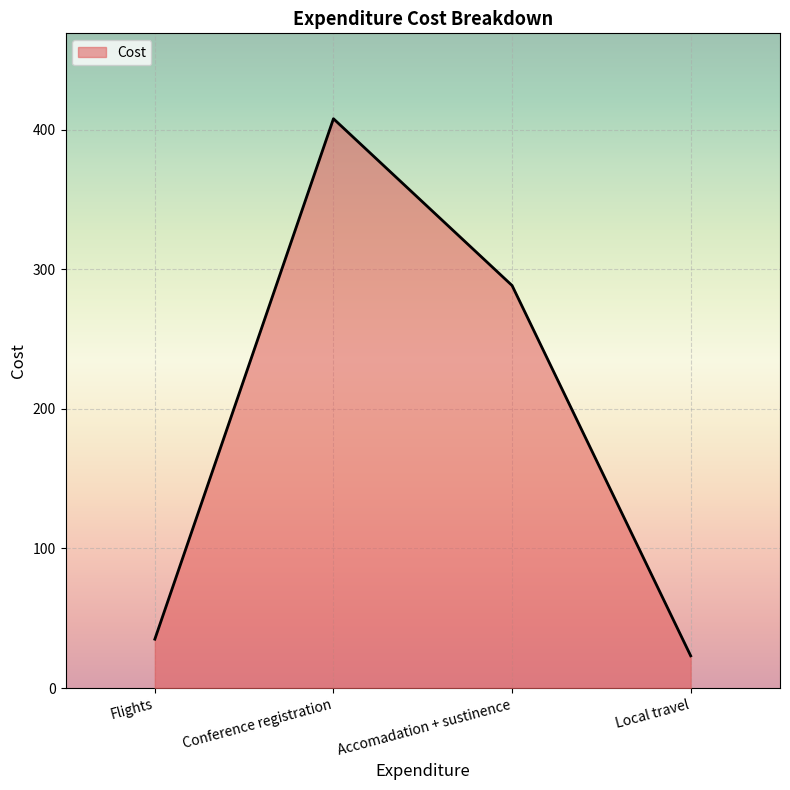

Reading left to right, extract all data points from this chart.

Flights=35.0	Conference registration=408.0	Accomadation + sustinence=288.5	Local travel=23.1